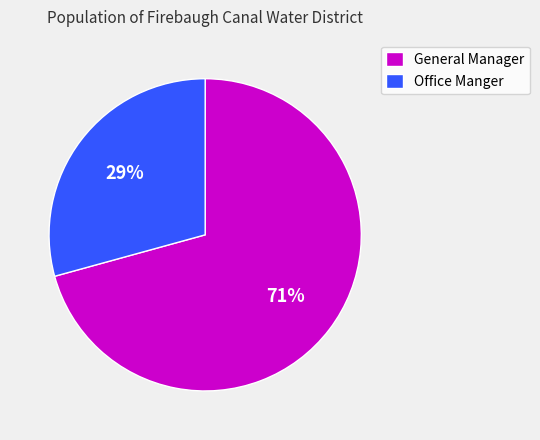

Is there any slice that represents more than half of the pie?

Yes